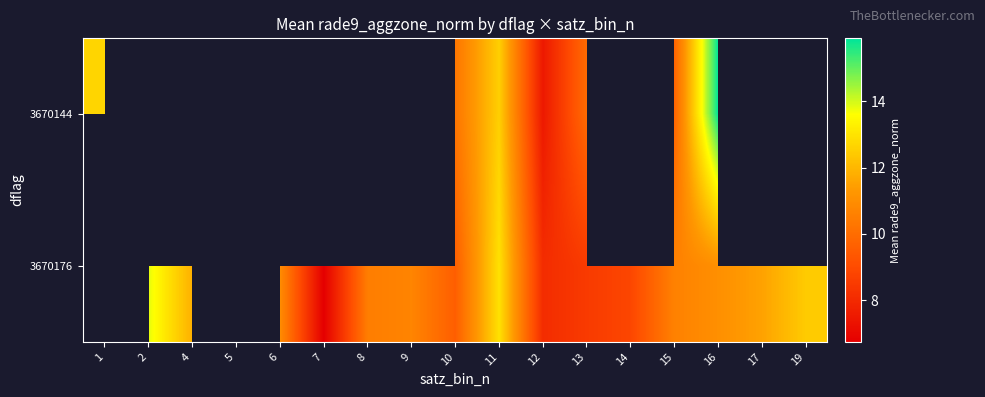

Is the value of 3670144 at 19 greater than the value of 3670176 at 13?

No